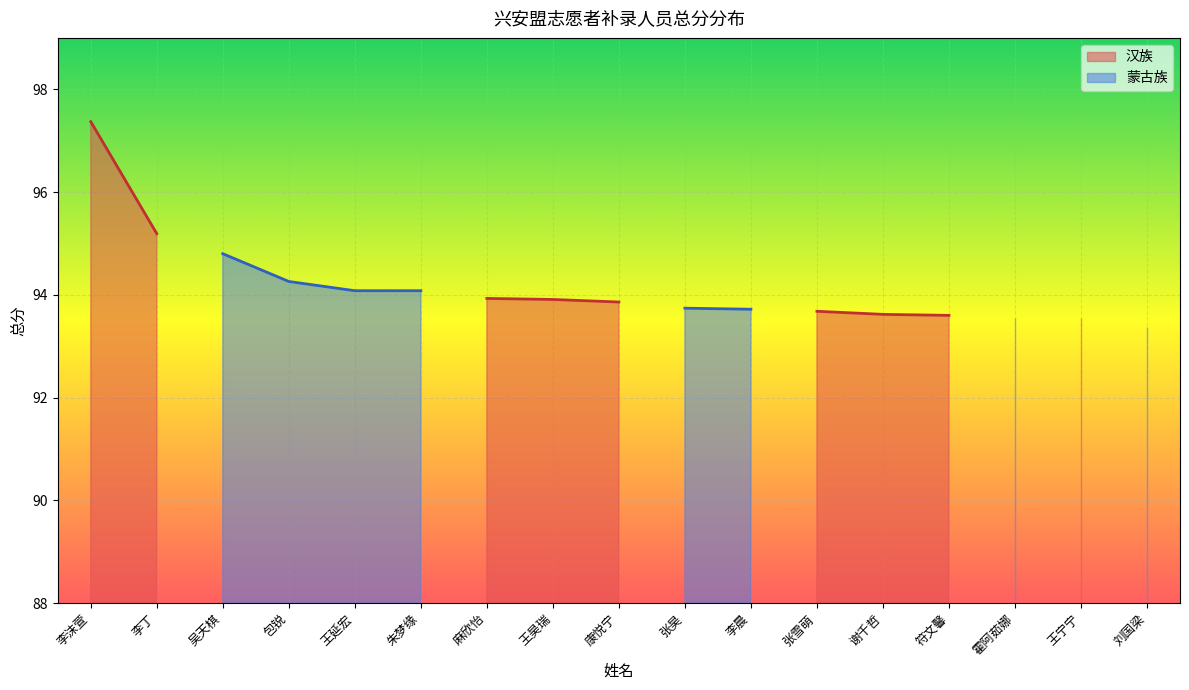

How many lines are shown in the chart?

2